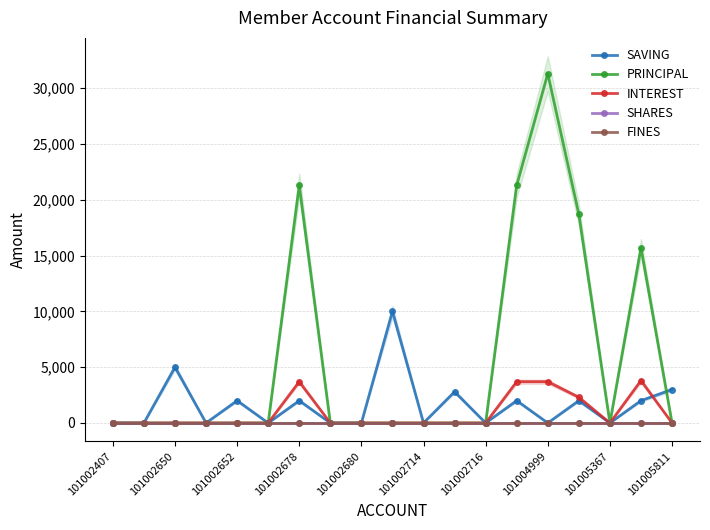

True or false: SAVING and SHARES intersect in this chart.

False